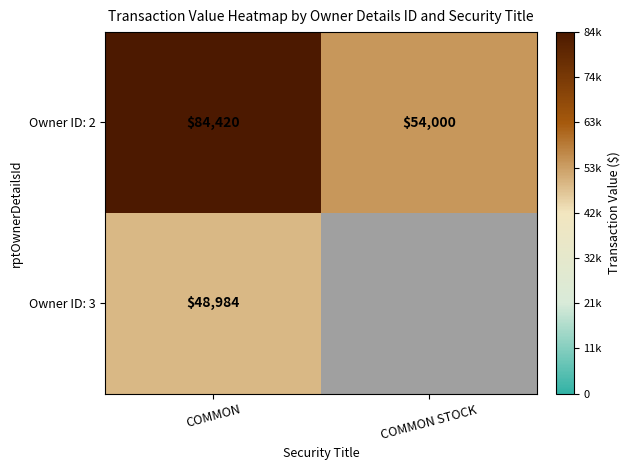

At which category does the chart reach its minimum across all series?

COMMON